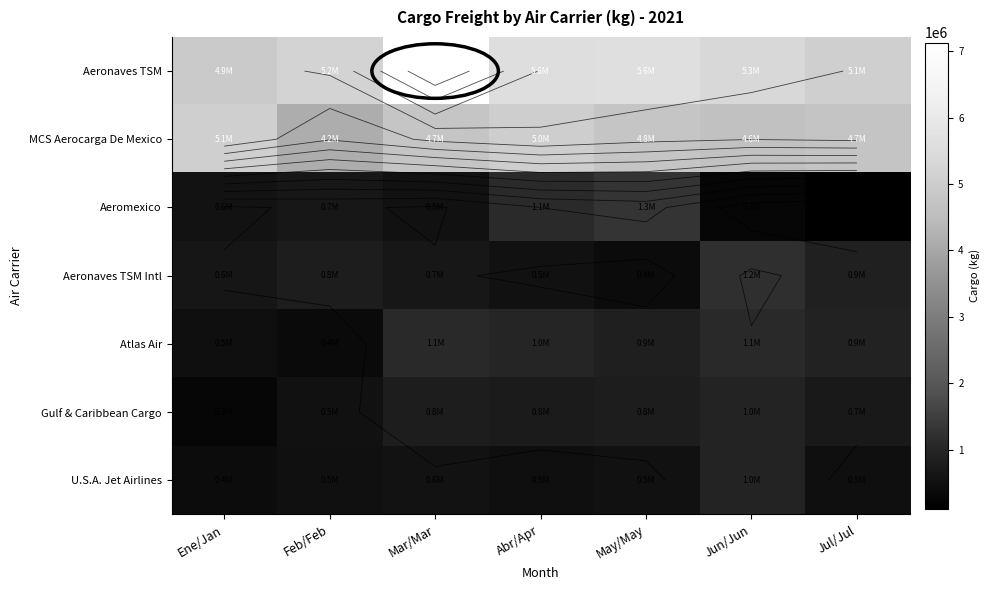

Where is Aeronaves TSM Intl nearest to the value 795132?

Feb/Feb